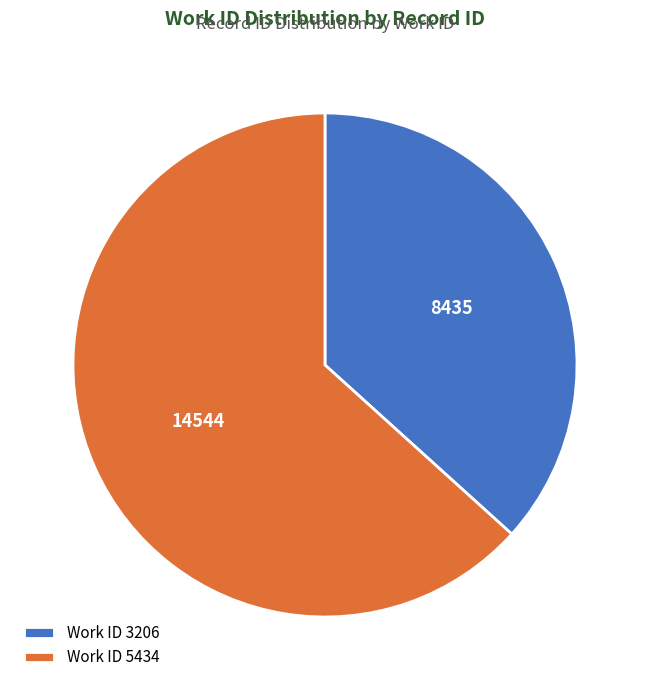

Does any single category account for the majority?

Yes